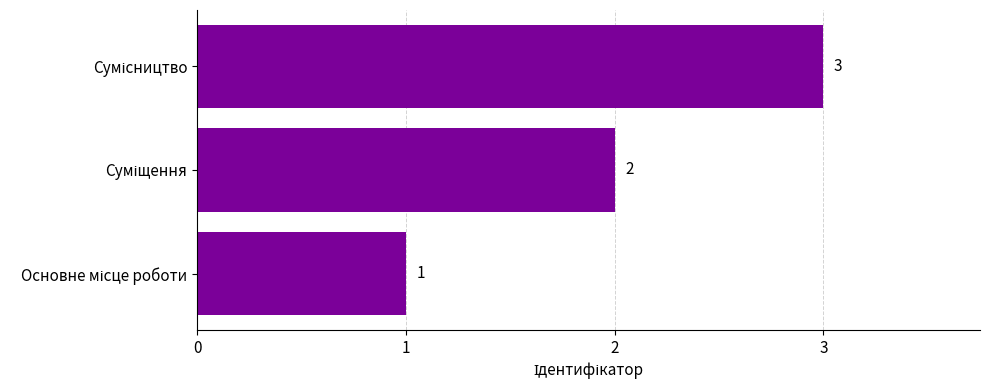

How many values are between 1 and 3?

3